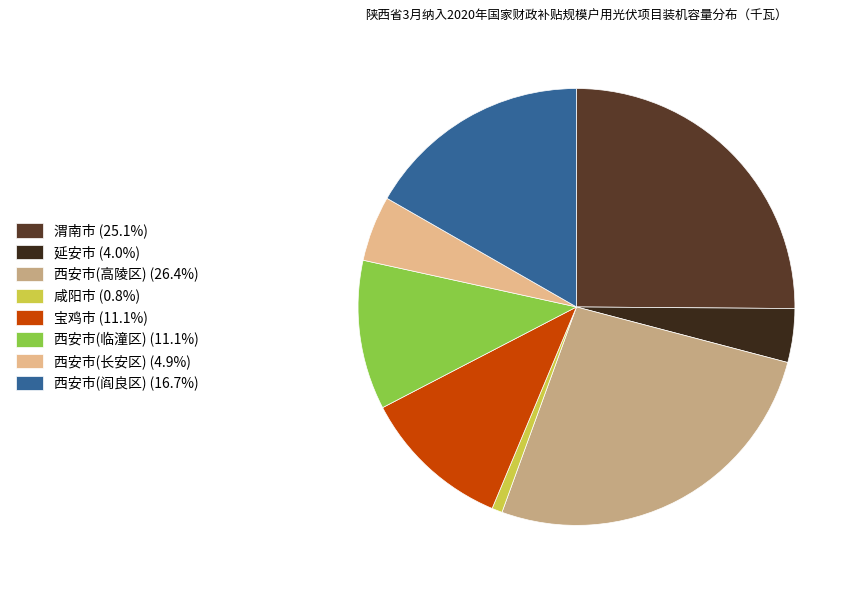

To the nearest percent, what is the difference between the largest and smallest slice percentages?

26%